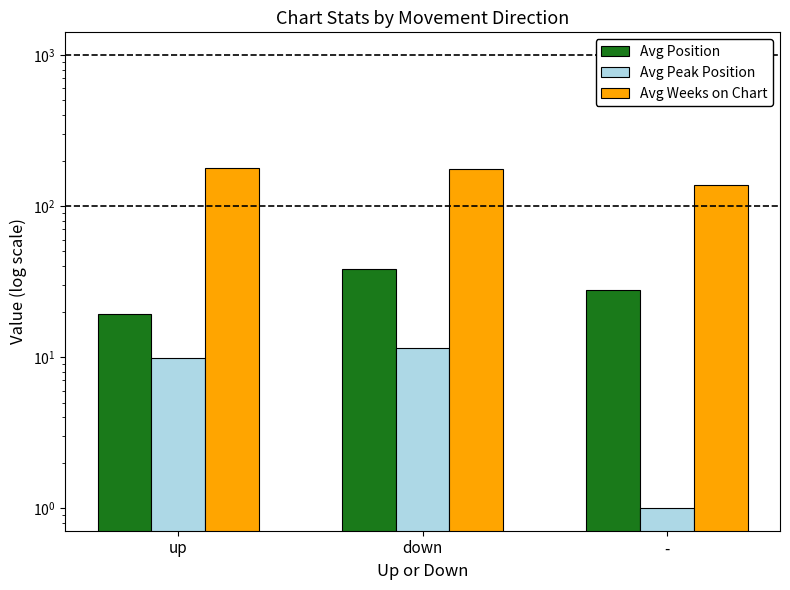

How many series are shown in this chart?

3